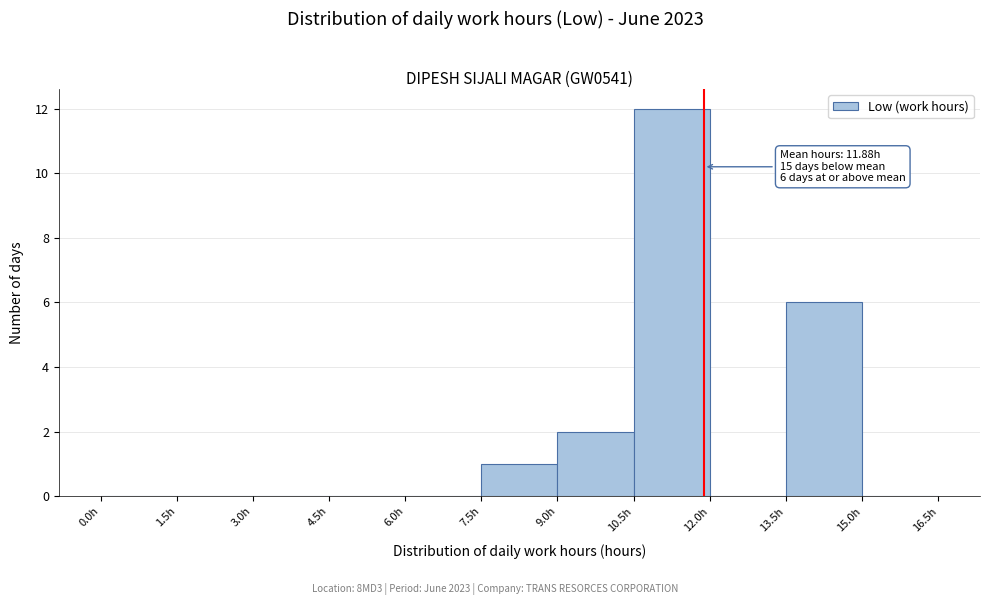

Which range on the x-axis has the tallest bar?

10.5 to 12.0